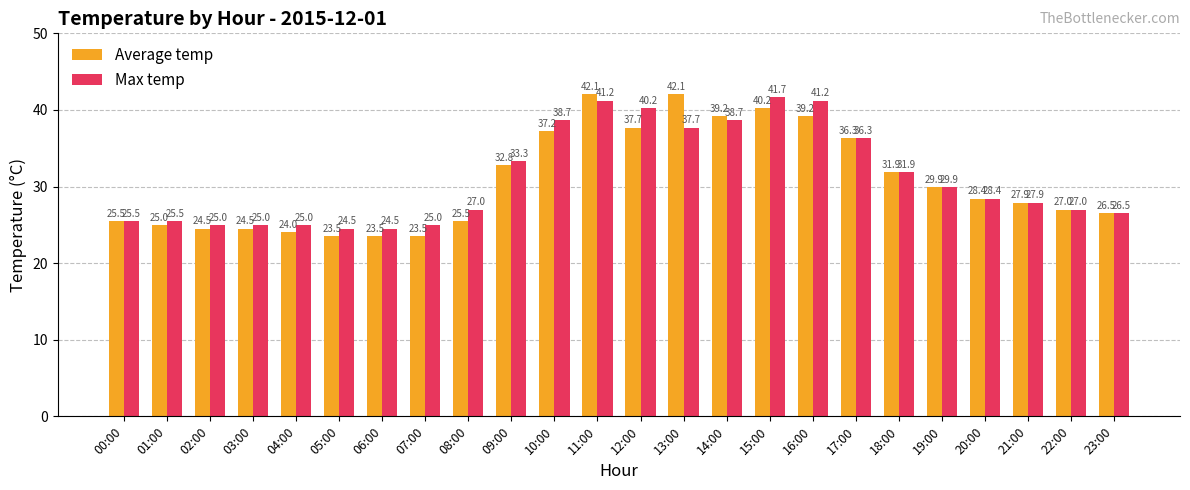

What is the difference between the Max temp values at 22:00 and 17:00?

9.3